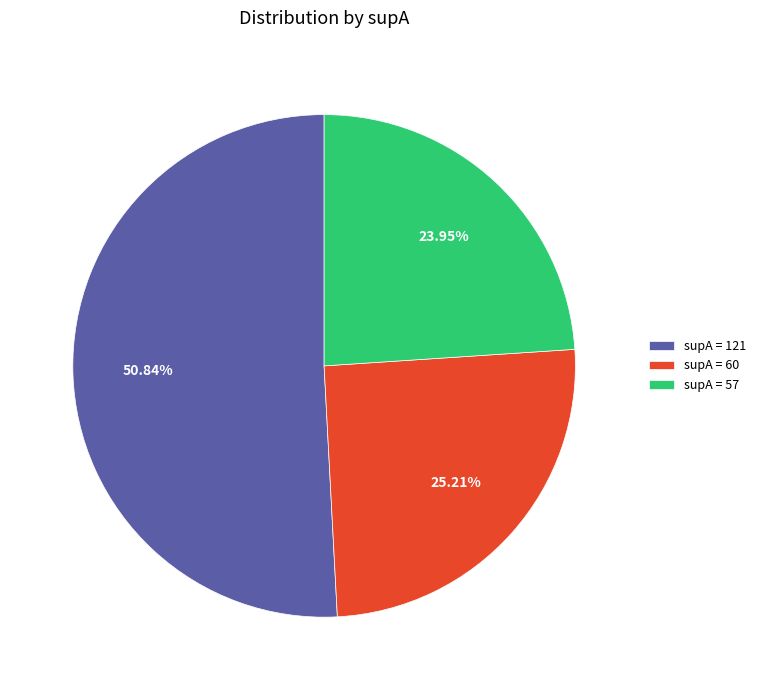

Rank the categories by value from highest to lowest.

supA = 121, supA = 60, supA = 57